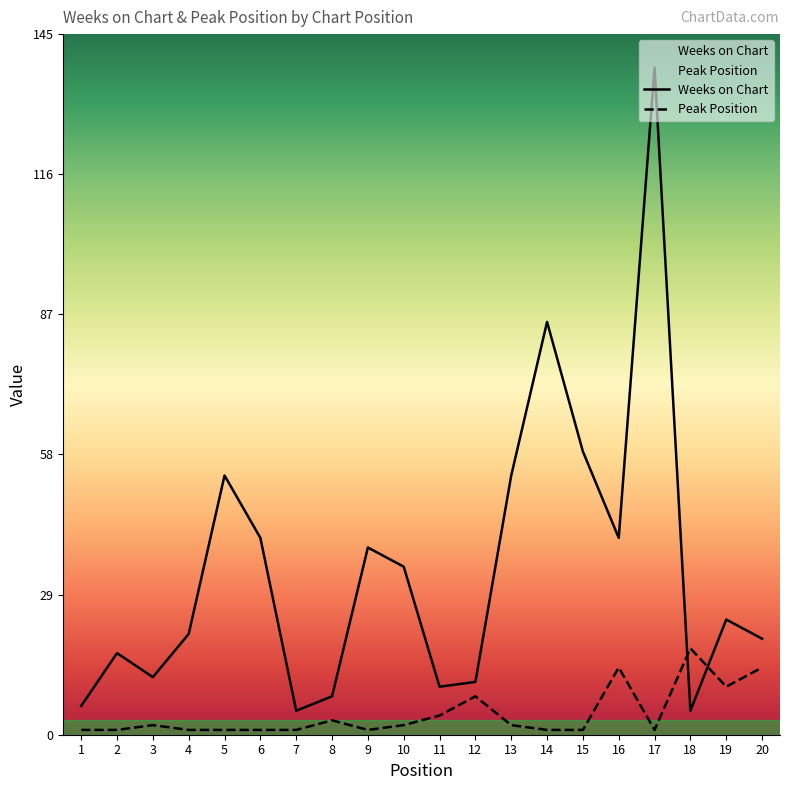

True or false: Peak Position and Weeks on Chart cross at least once.

True